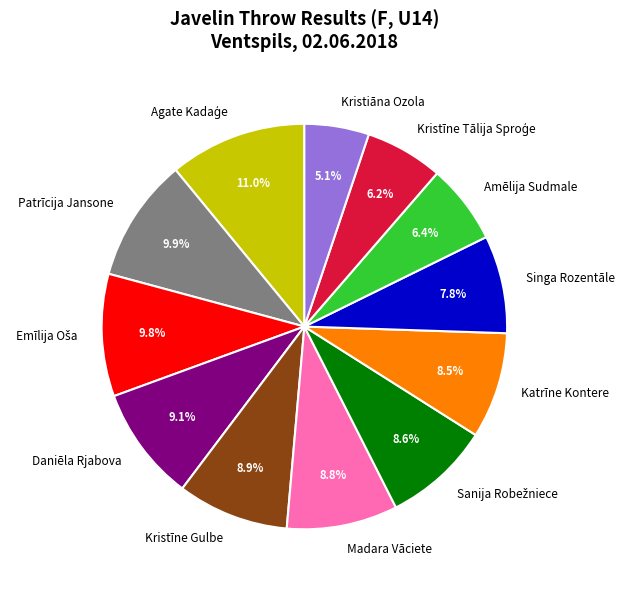

What percentage do Singa Rozentāle and Katrīne Kontere together represent?

16.3%